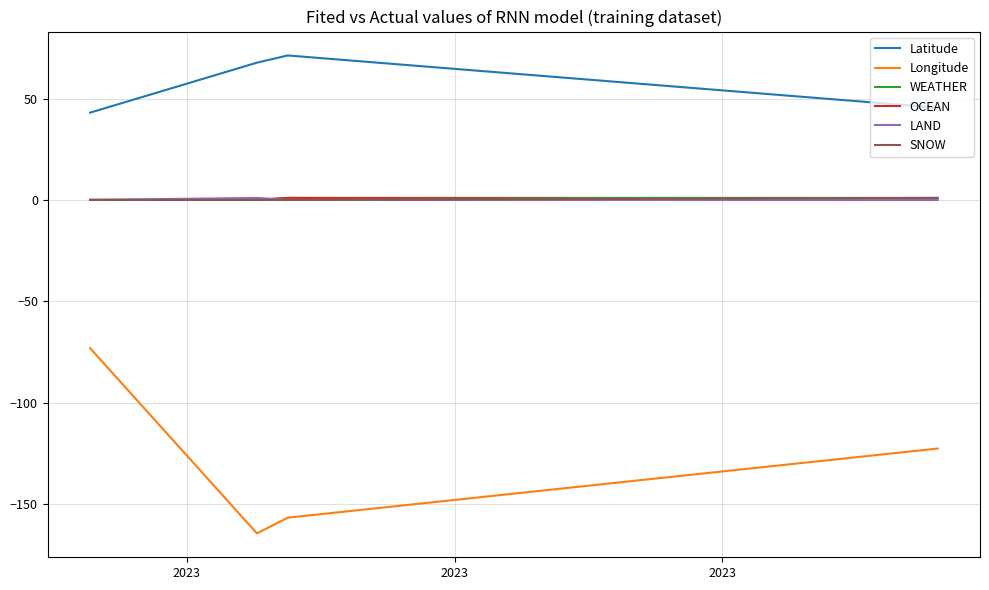

Which series has the largest total across all categories?

Latitude